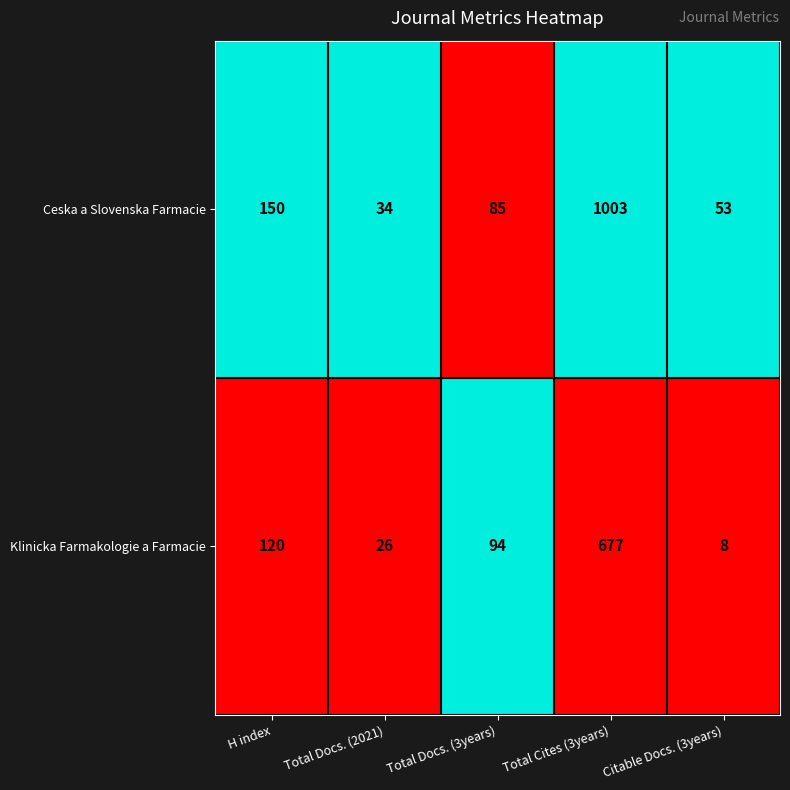

Is it true that Ceska a Slovenska Farmacie equals 220 at H index?

False